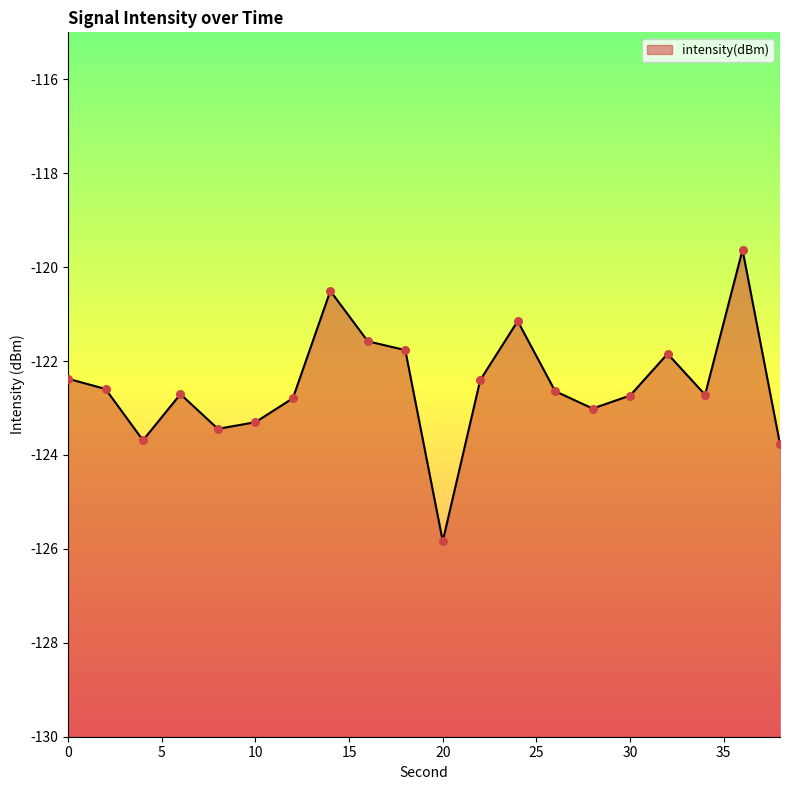

What is the change in value from 8 to 18?

+1.7